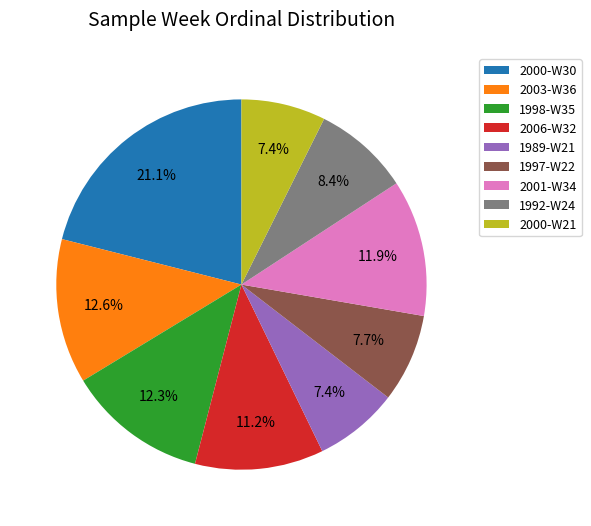

Is the sum of 2000-W21 and 2000-W30 greater than half?

No